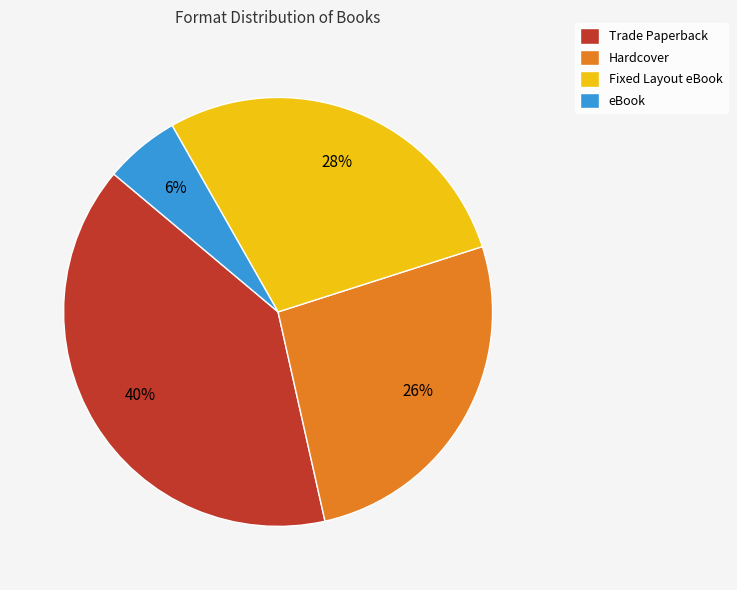

What is the ratio of the value at Trade Paperback to the value at Fixed Layout eBook?

1.4